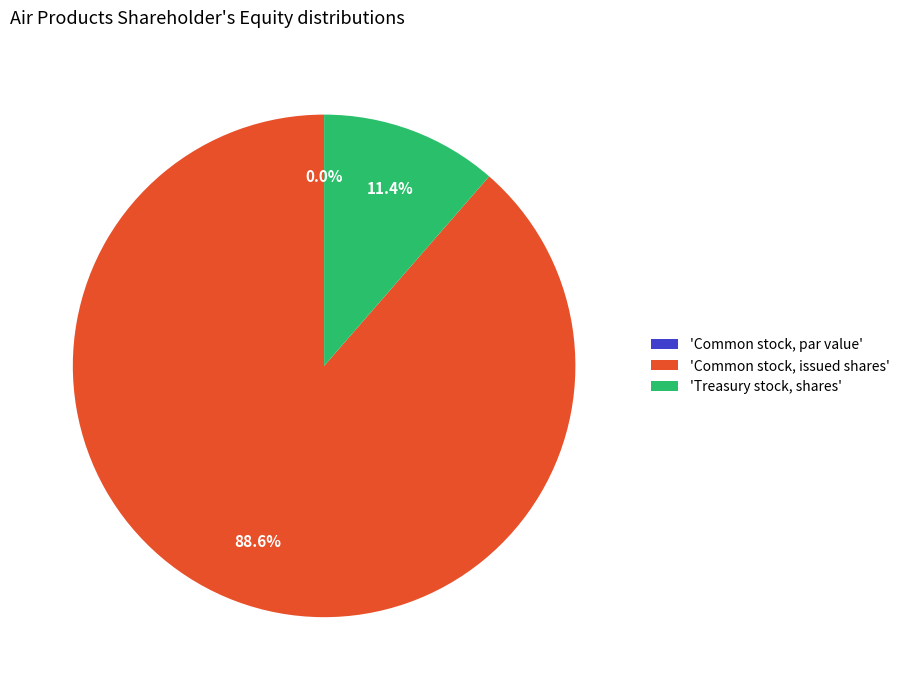

Does Common stock, par value represent more than half of the total?

No